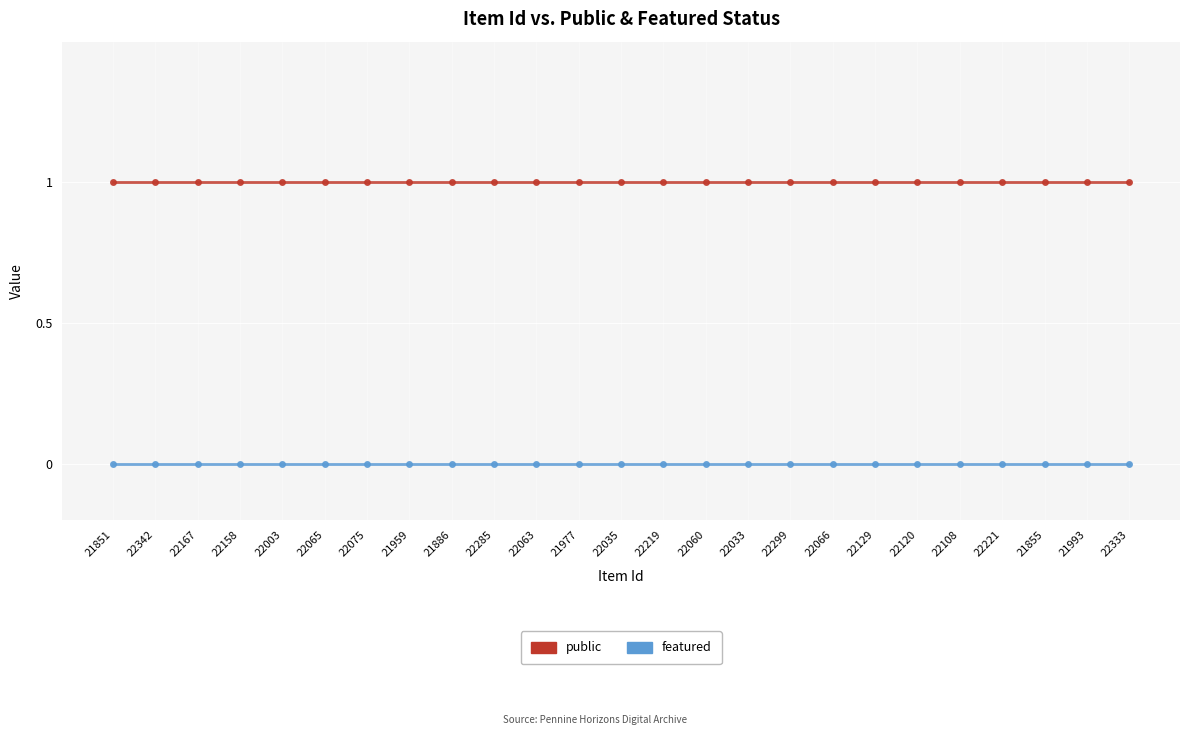

What is the label of the 8th point from the right?

22066